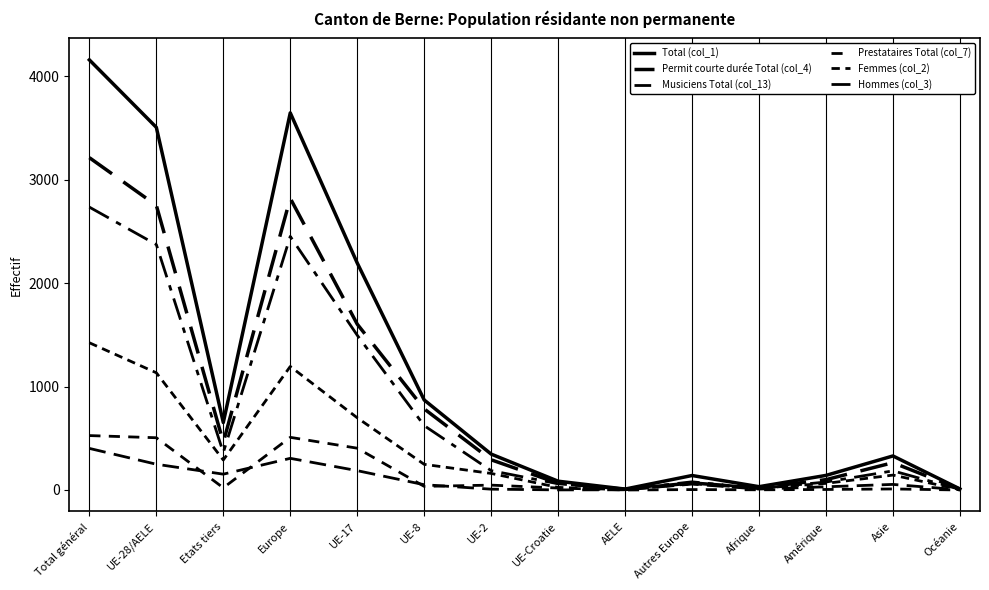

How many lines are shown in the chart?

6